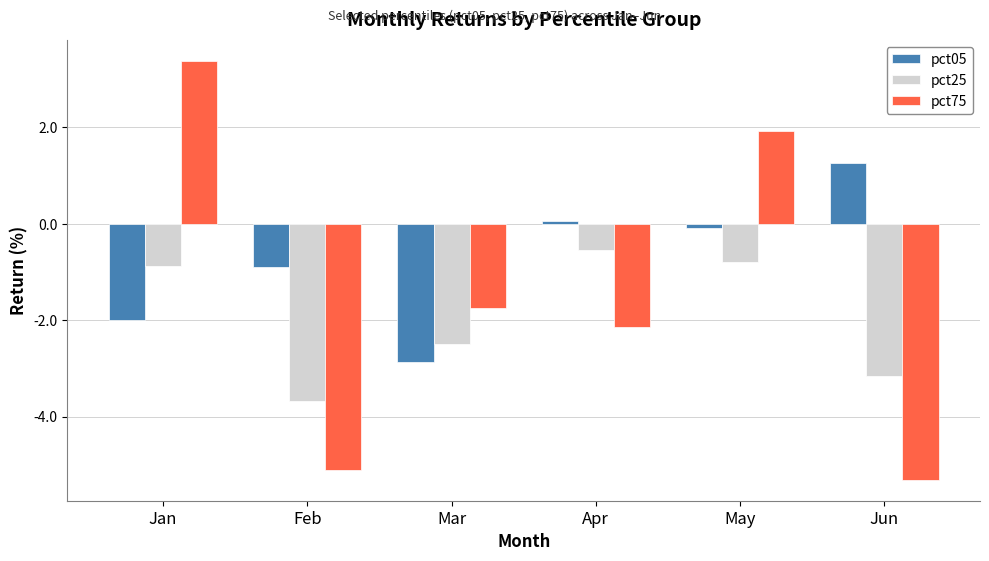

Rank the series by their average value, from lowest to highest.

pct25, pct75, pct05